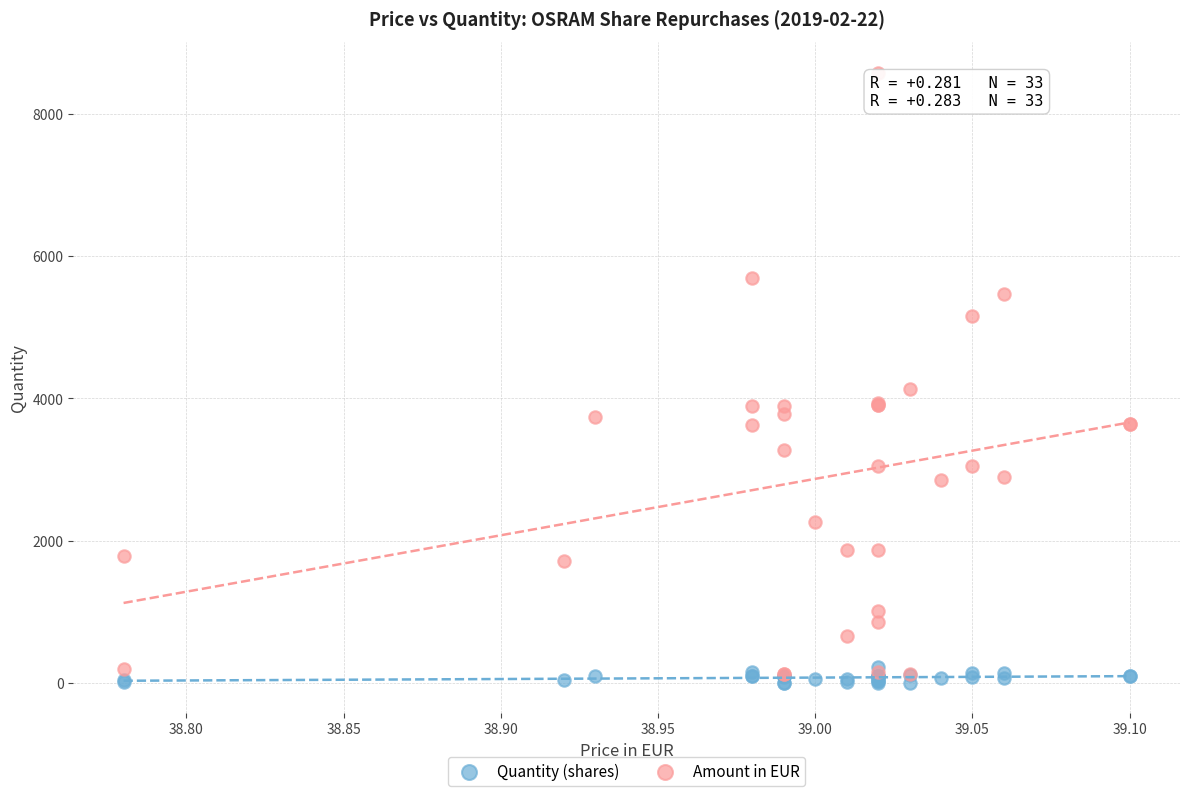

Across all series, what Y value is closest to 4293?

4137.2